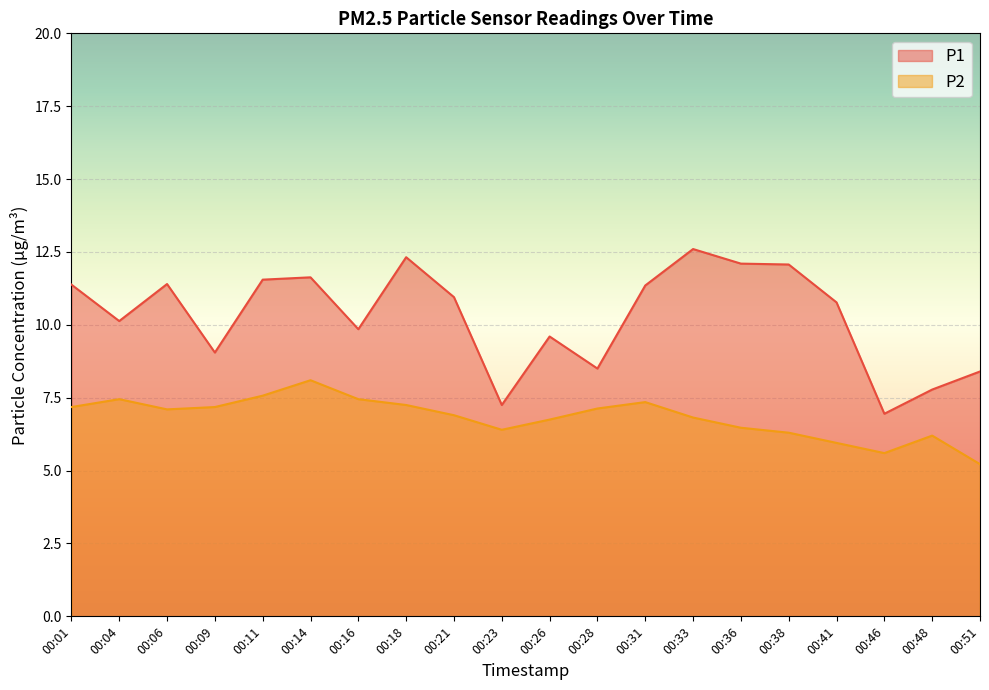

What are all the series names shown in the legend?

P1, P2